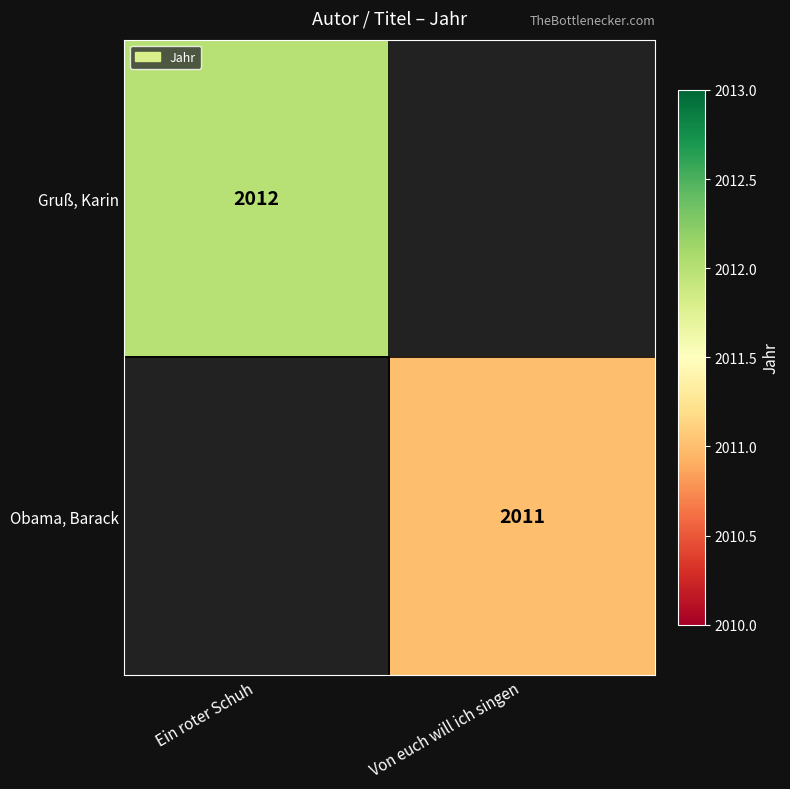

What is the minimum value shown in the chart?

2011.0